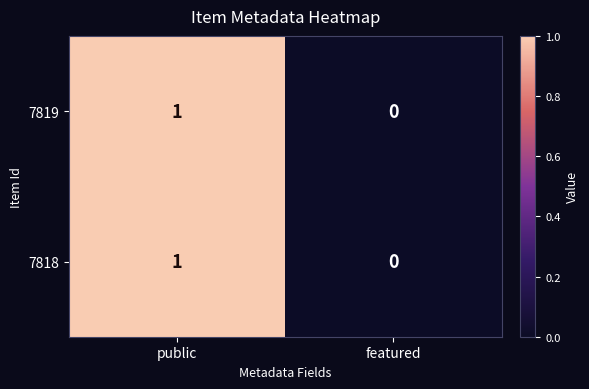

List the labels in order of 7818 value, largest first.

public, featured